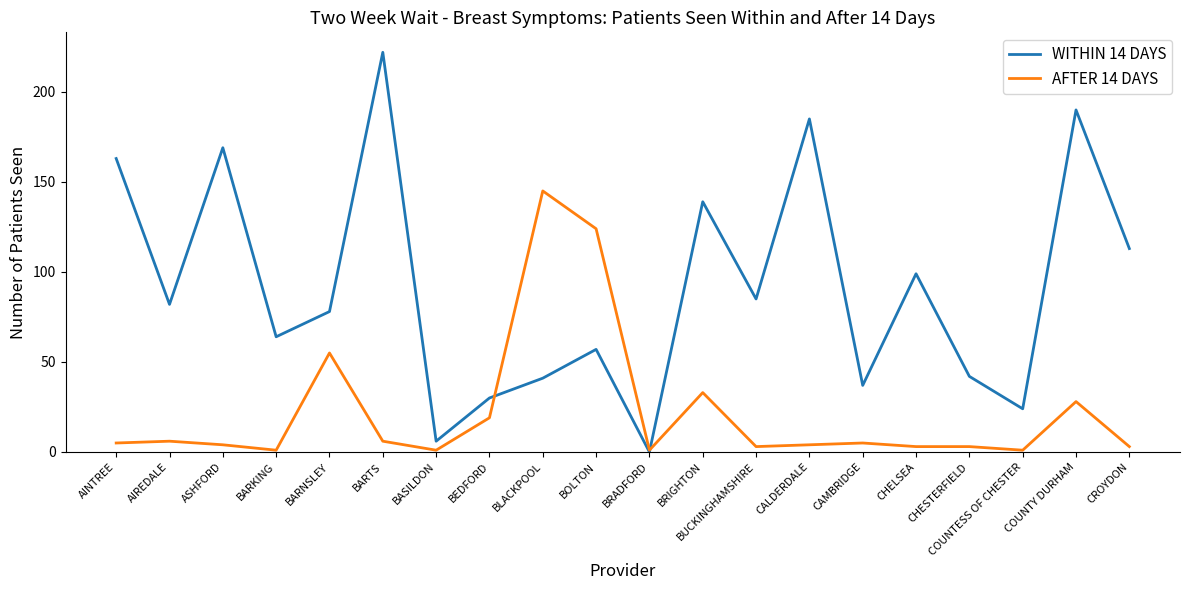

Where is the first local maximum for WITHIN 14 DAYS?

ASHFORD